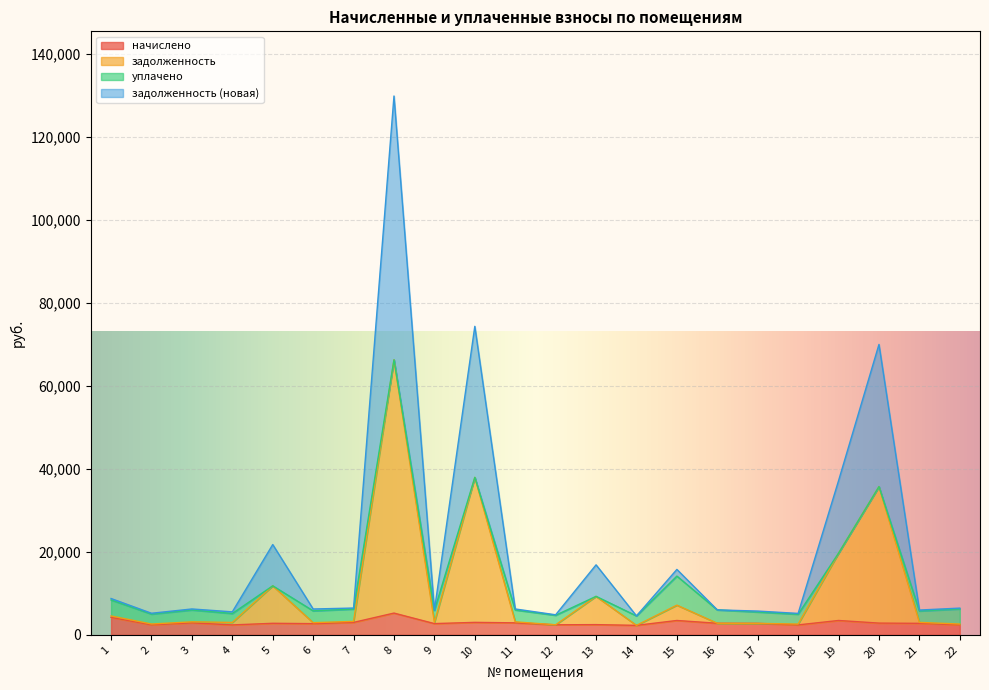

Which series has the largest range (max minus min)?

задолженность (новая)